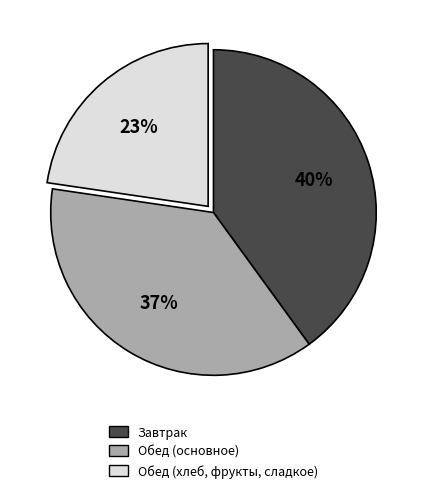

Is there any slice that represents more than half of the pie?

No